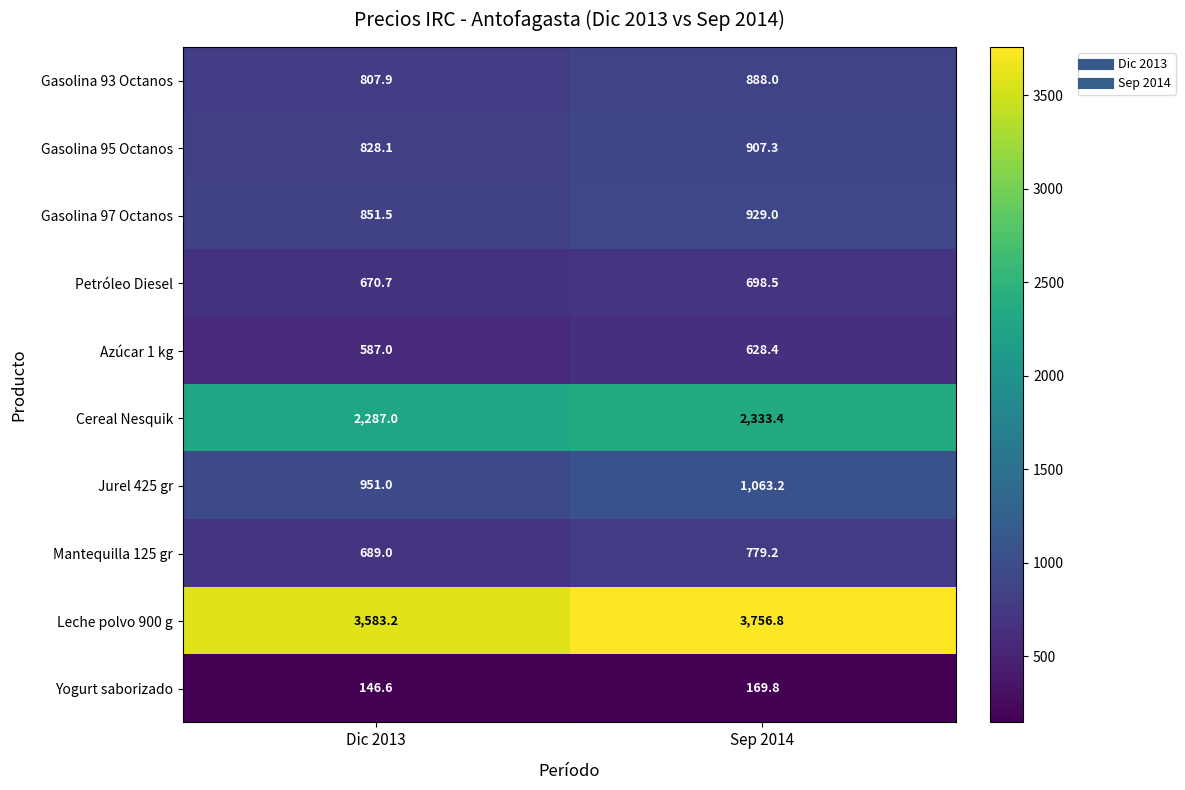

What is the average value of the Cereal Nesquik series?

2310.2